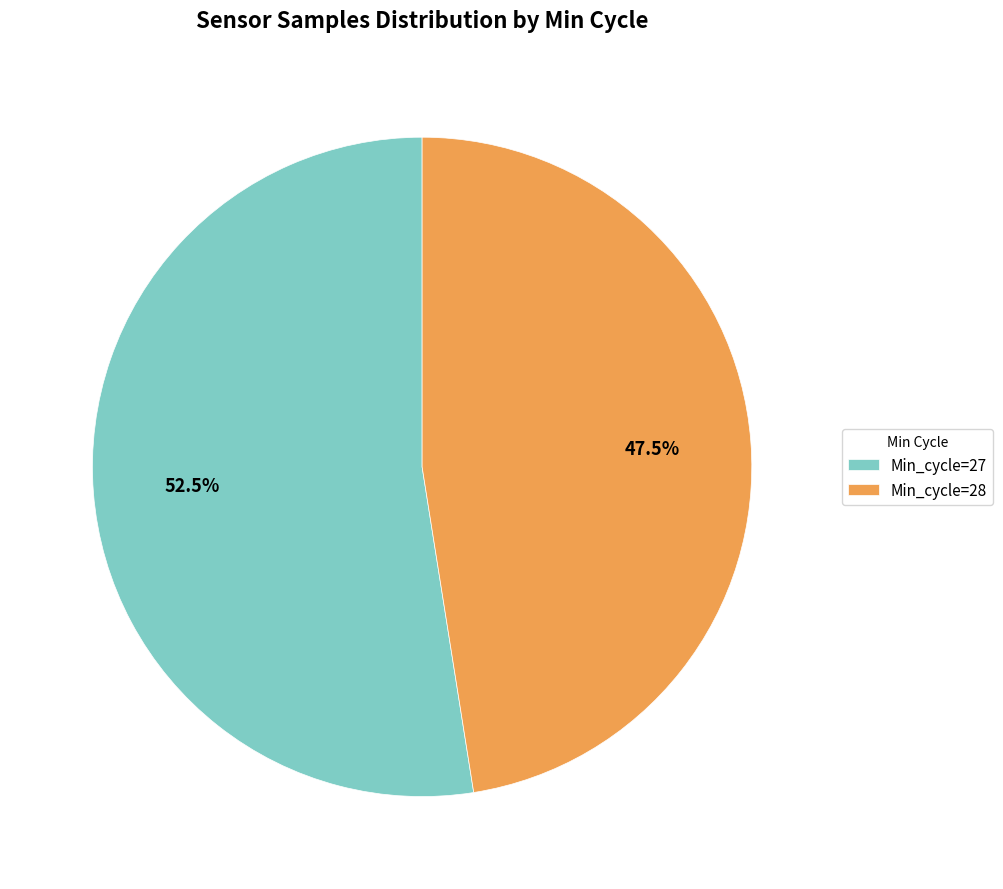

What percentage is NOT represented by Min_cycle=27?

47.5%